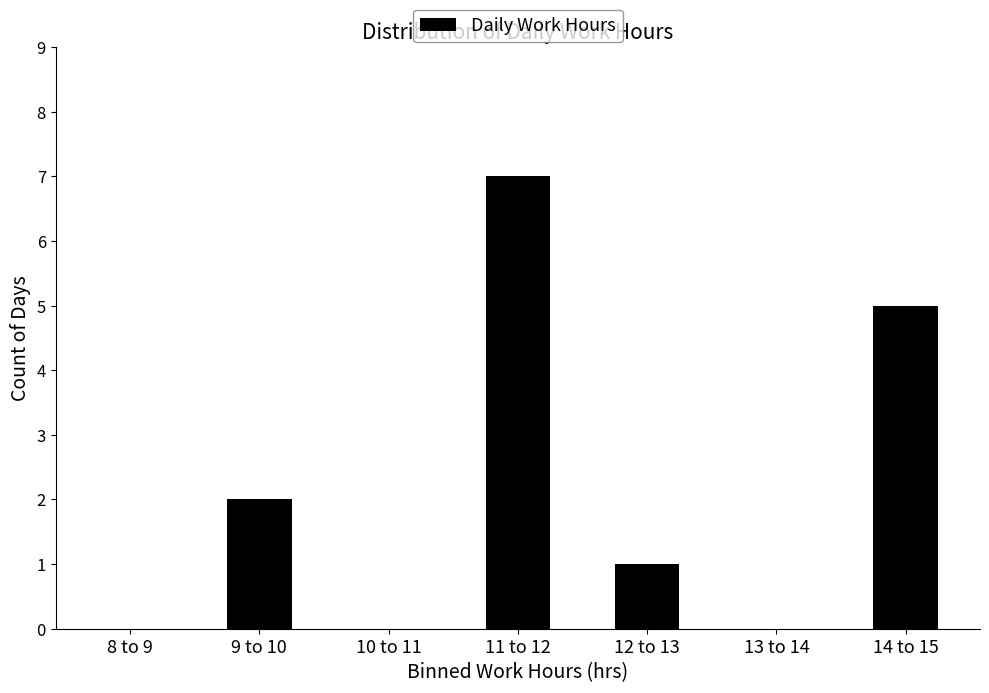

Reading left to right, transcribe all the data shown in this chart.

8 to 9=0	9 to 10=2	10 to 11=0	11 to 12=7	12 to 13=1	13 to 14=0	14 to 15=5